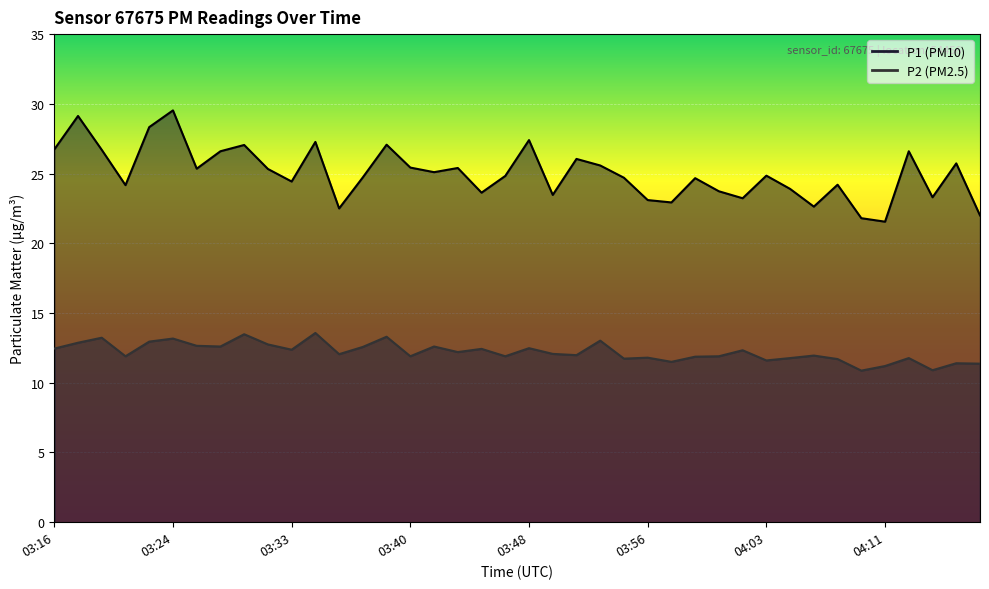

What is the difference between the second highest and minimum values in the P1 series?

7.6